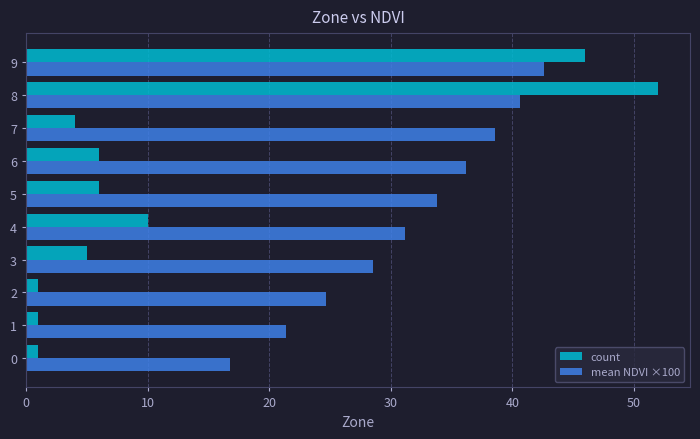

At which category is the sum across all series the highest?

8